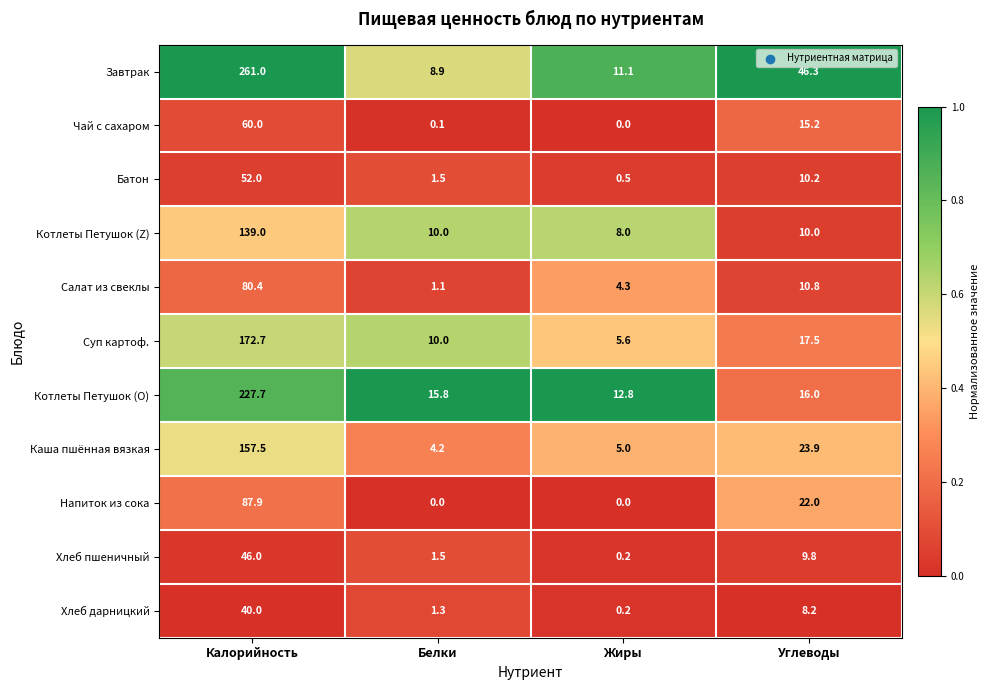

What is the difference between the highest and lowest values at Углеводы?

38.1